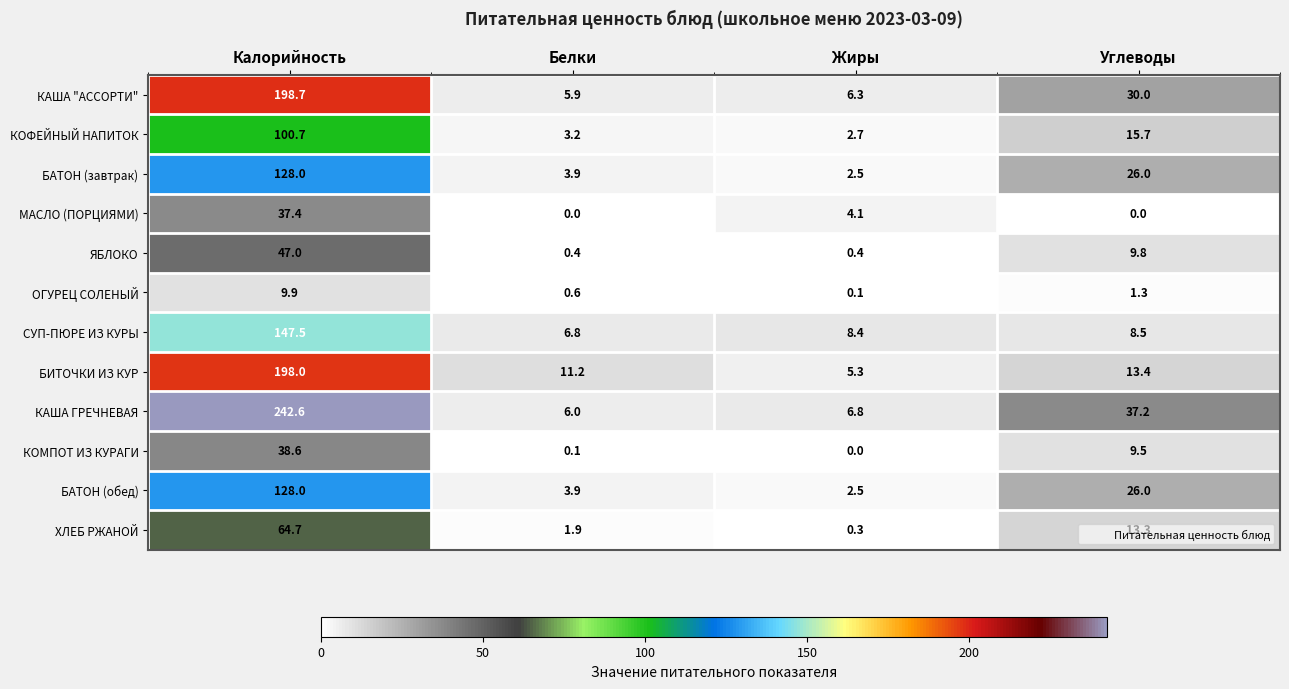

True or false: СУП-ПЮРЕ ИЗ КУРЫ has a value of 12.4 at Жиры.

False